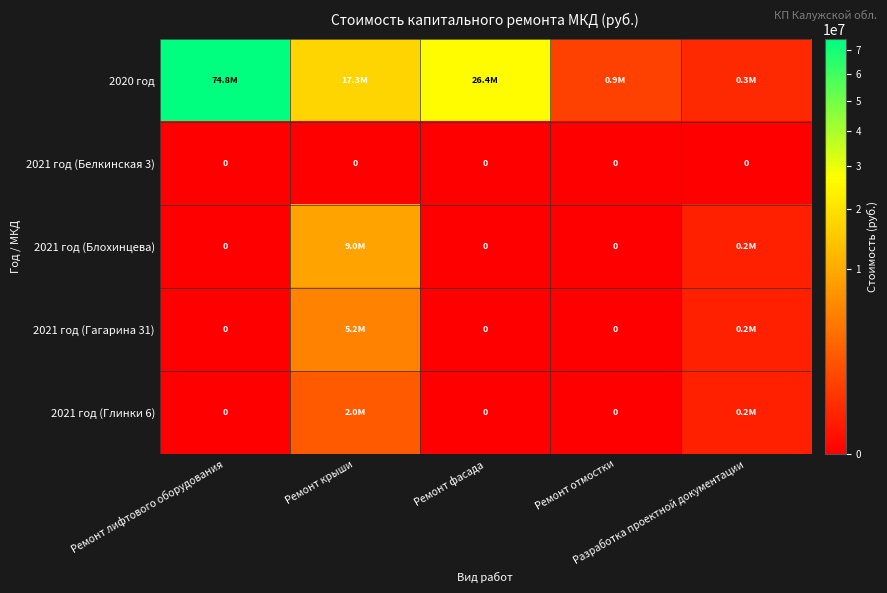

List the labels in order of 2021 год (Блохинцева) value, largest first.

Ремонт крыши, Разработка проектной документации, Ремонт лифтового оборудования, Ремонт фасада, Ремонт отмостки